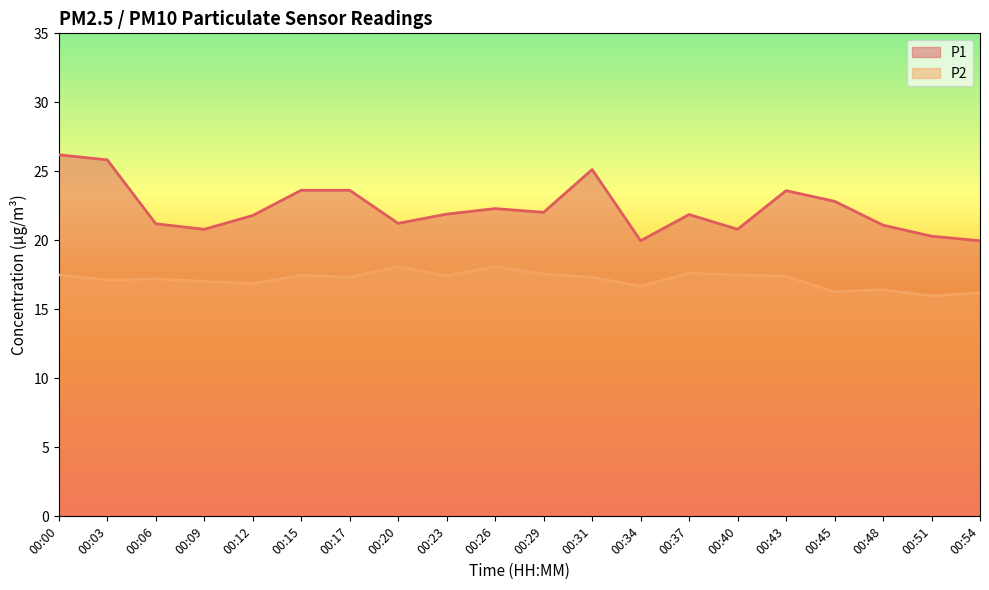

At which category does P1 reach its first local peak?

00:26